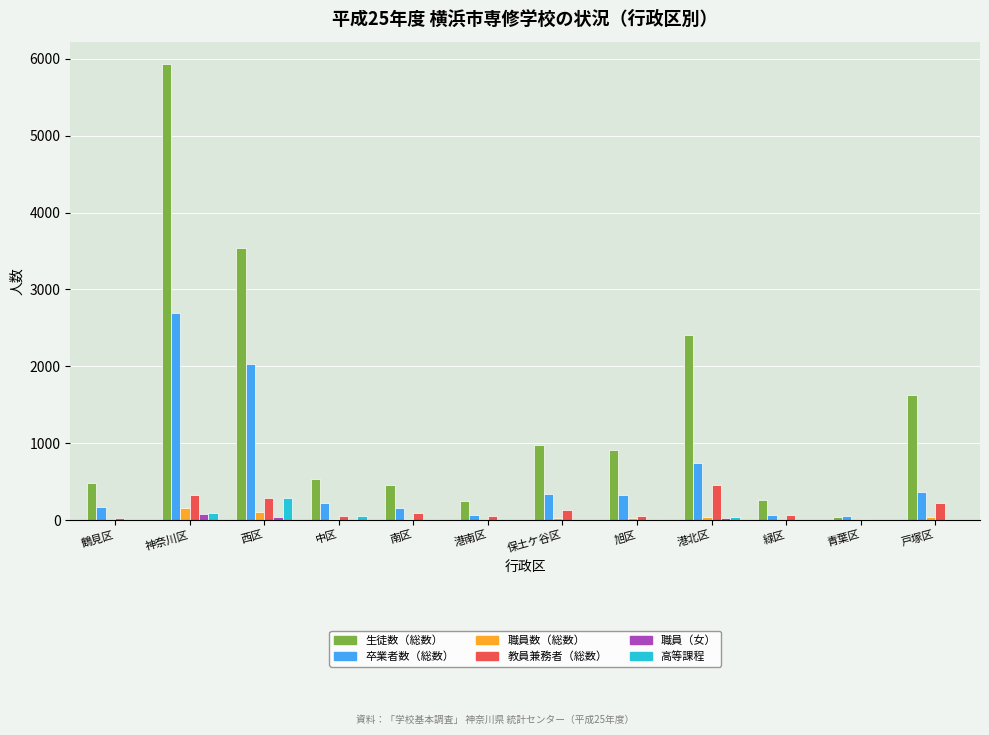

Which series changed the most between 西区 and 港南区?

生徒数（総数）